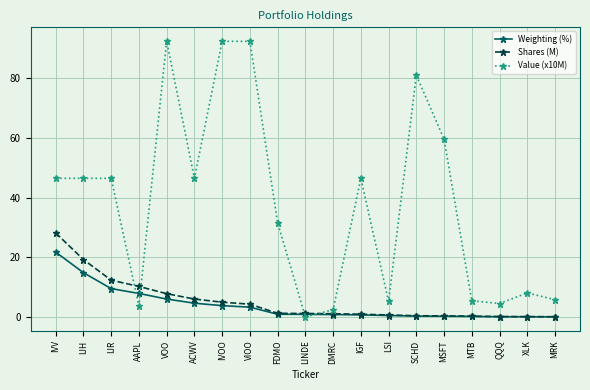

Which series has the largest range (max minus min)?

Value (x10M)